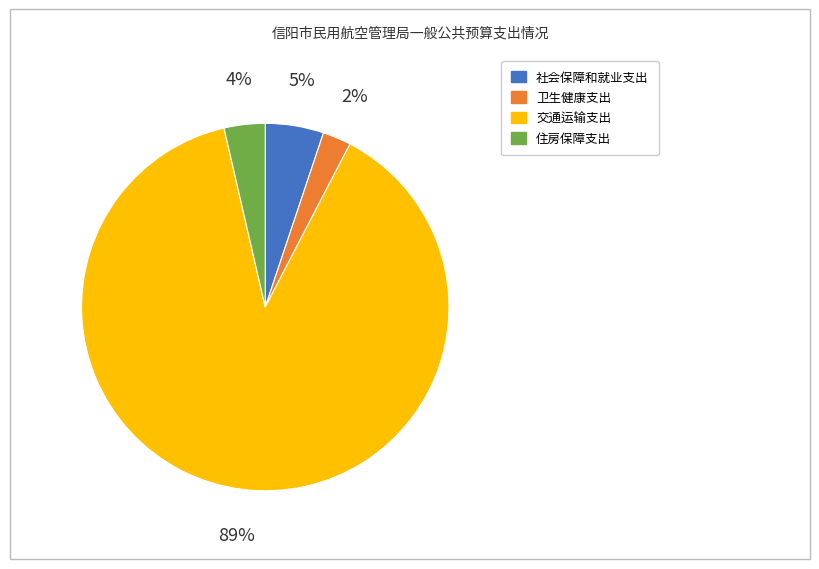

Is the sum of 卫生健康支出 and 社会保障和就业支出 greater than half?

No